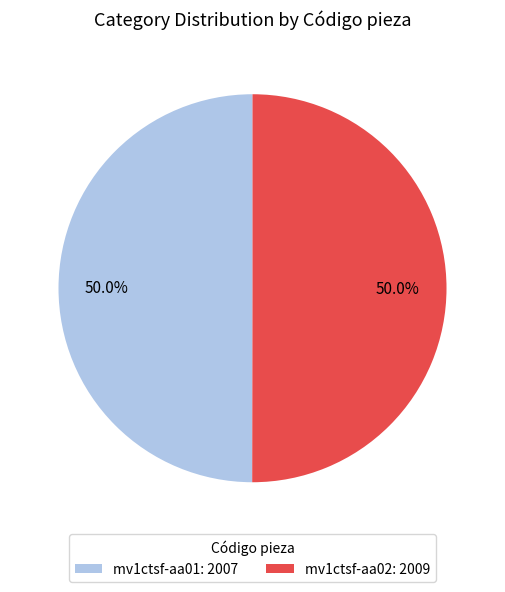

True or false: mv1ctsf-aa01 accounts for 50% of the total.

True